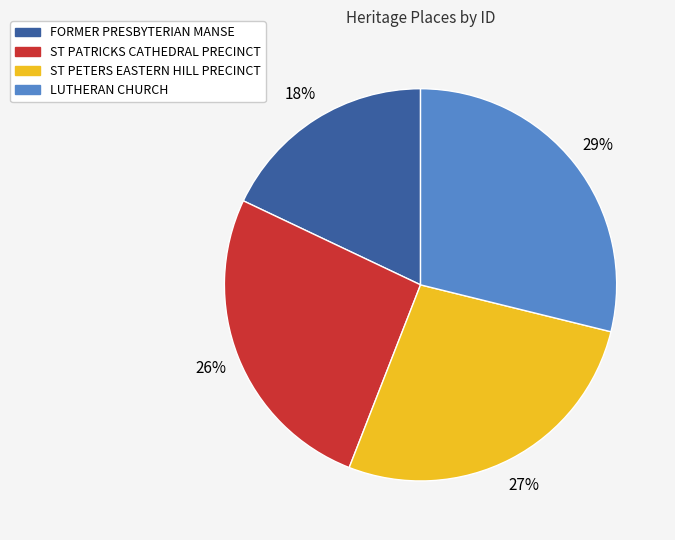

True or false: ST PATRICKS CATHEDRAL PRECINCT accounts for 26% of the total.

True